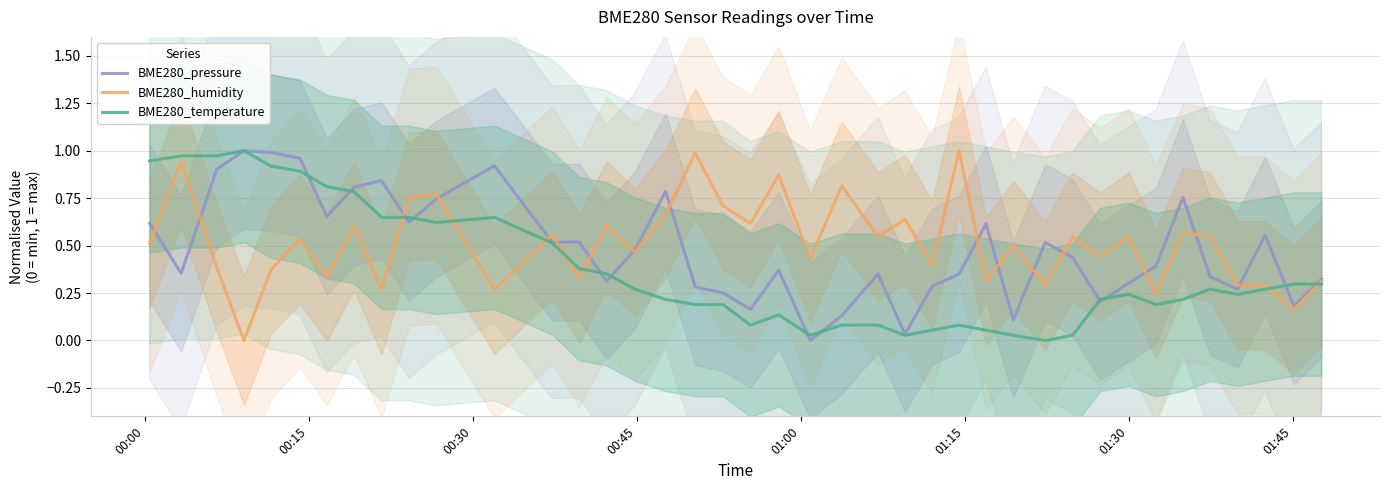

How many lines are shown in the chart?

3